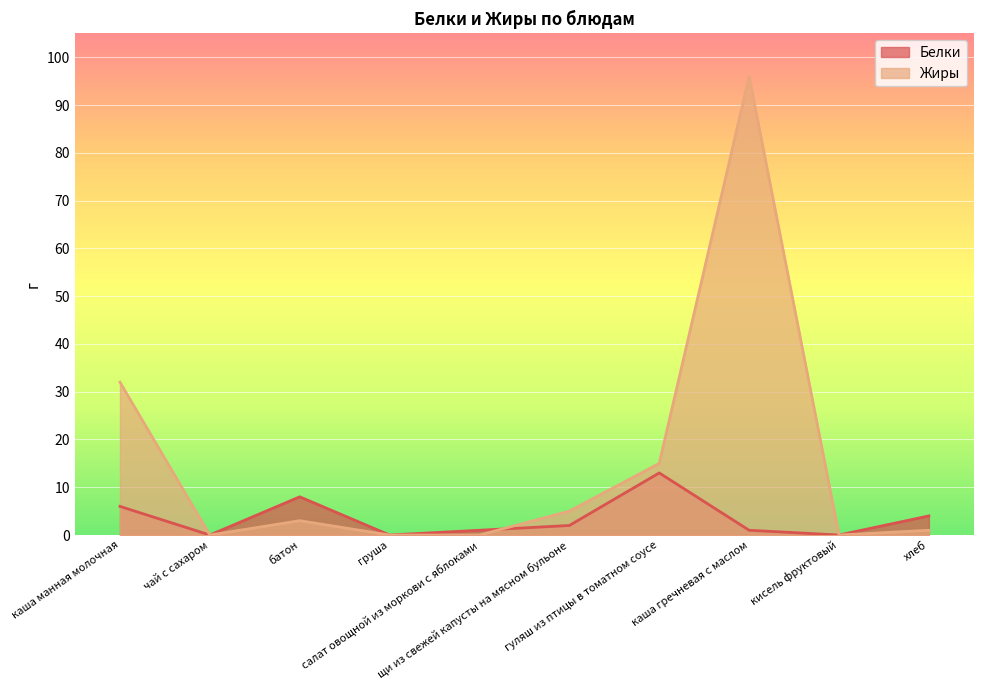

What is the sum of the Белки values at салат овощной из моркови с яблоками and каша манная молочная?

7